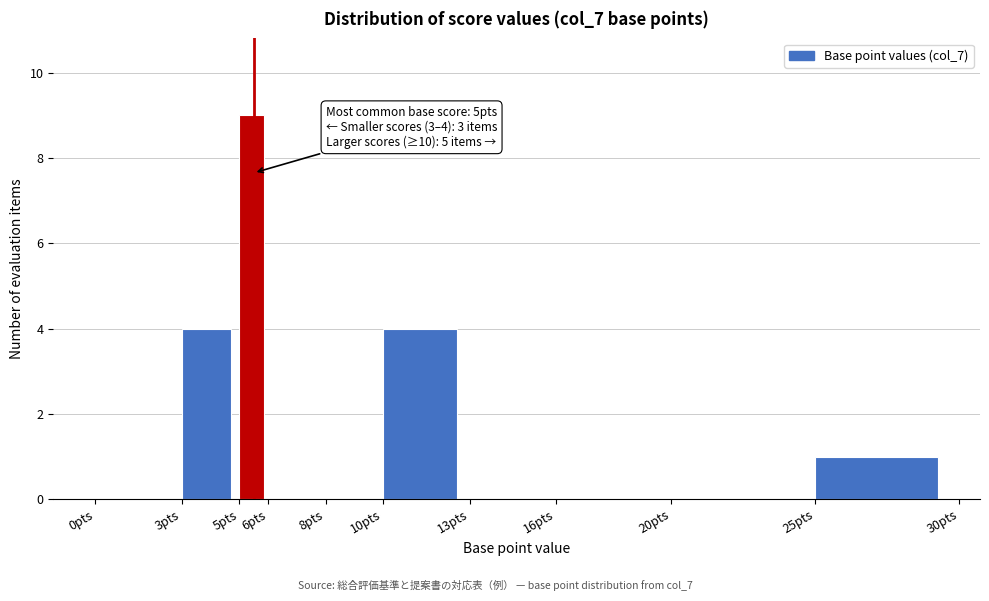

Which range on the x-axis has the tallest bar?

5 to 6